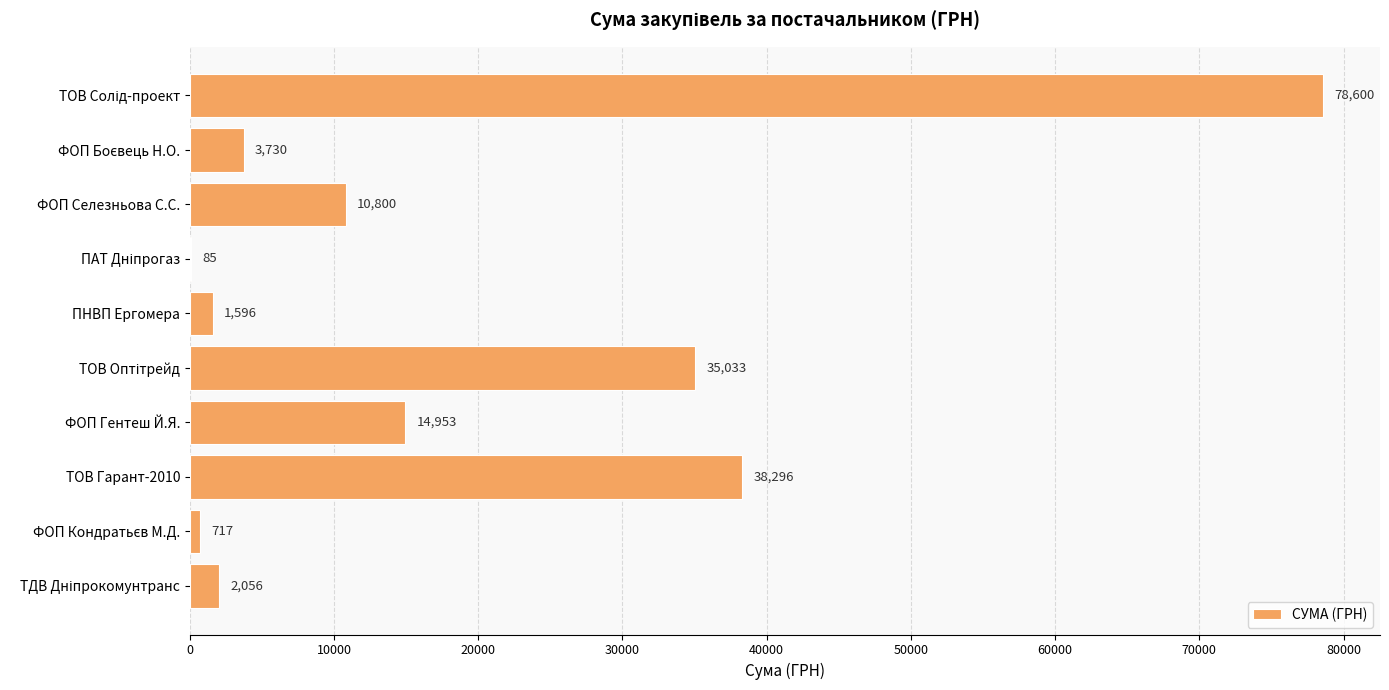

Where is the data nearest to the value 39342?

ТОВ Гарант-2010